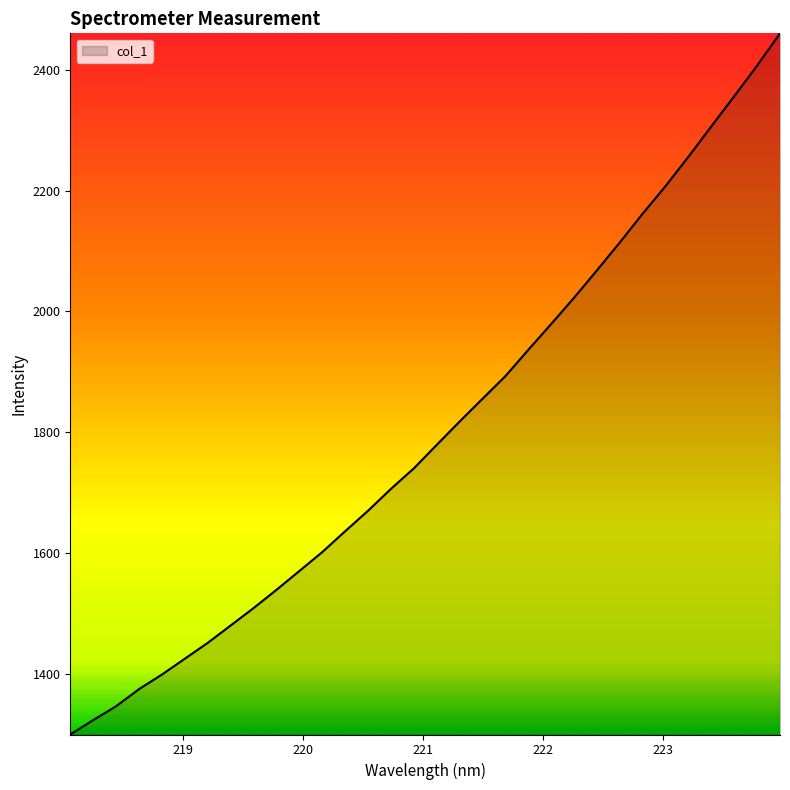

True or false: there are more than 2 points higher than both neighbors.

False